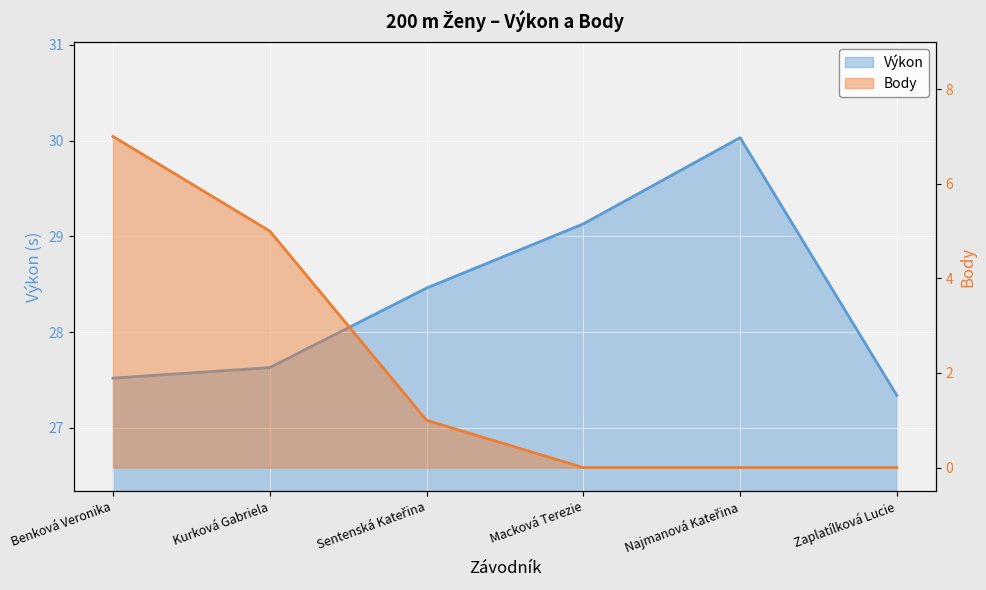

What is the spread (max minus min) of values at Najmanová Kateřina?

30.0